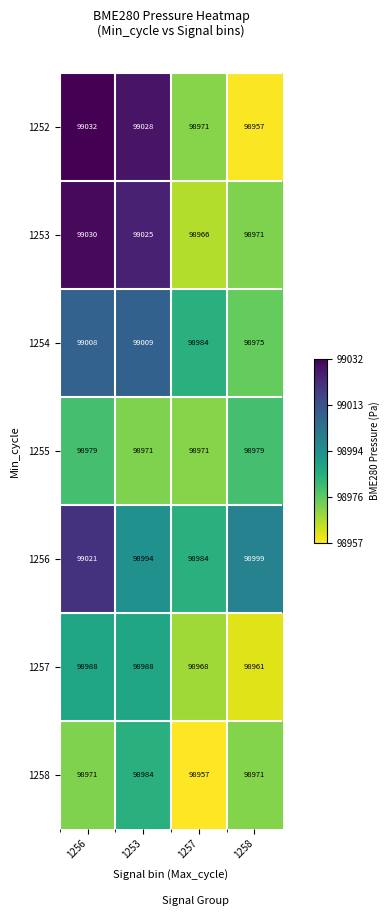

Which series changed the most between 1256 and 1258?

1252